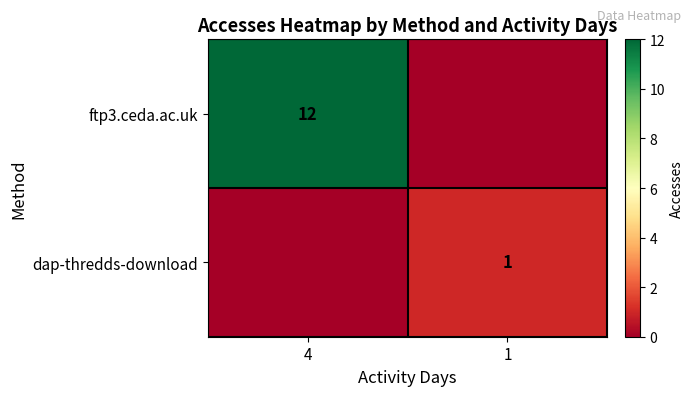

Is it true that ftp3.ceda.ac.uk equals 17 at 4?

False